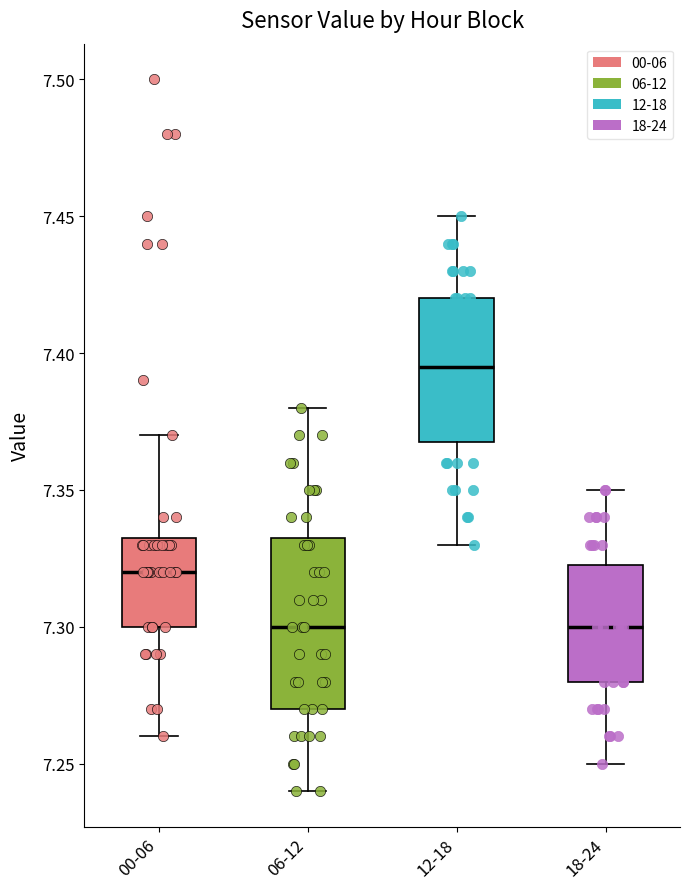

Which box's median line is the highest?

12-18